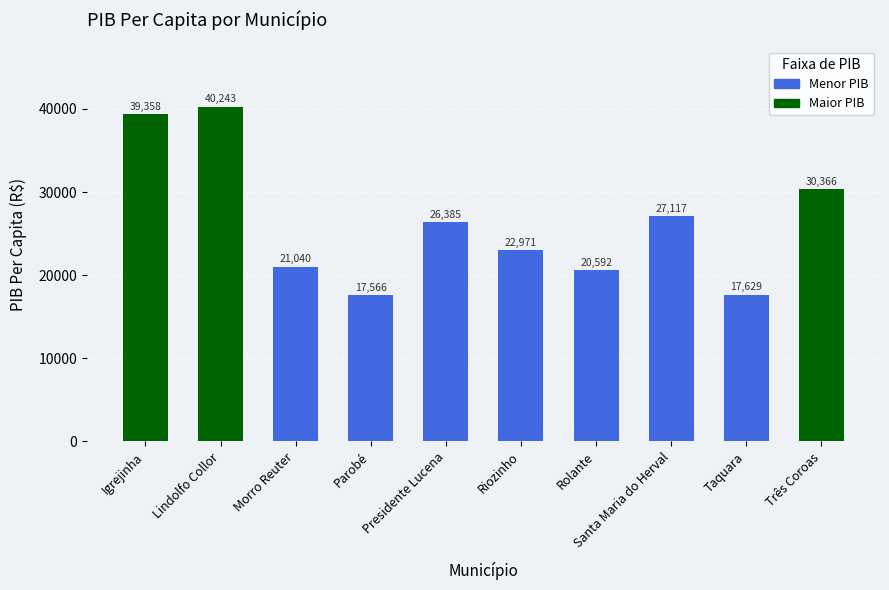

What is the label of the 1st bar from the right?

Três Coroas